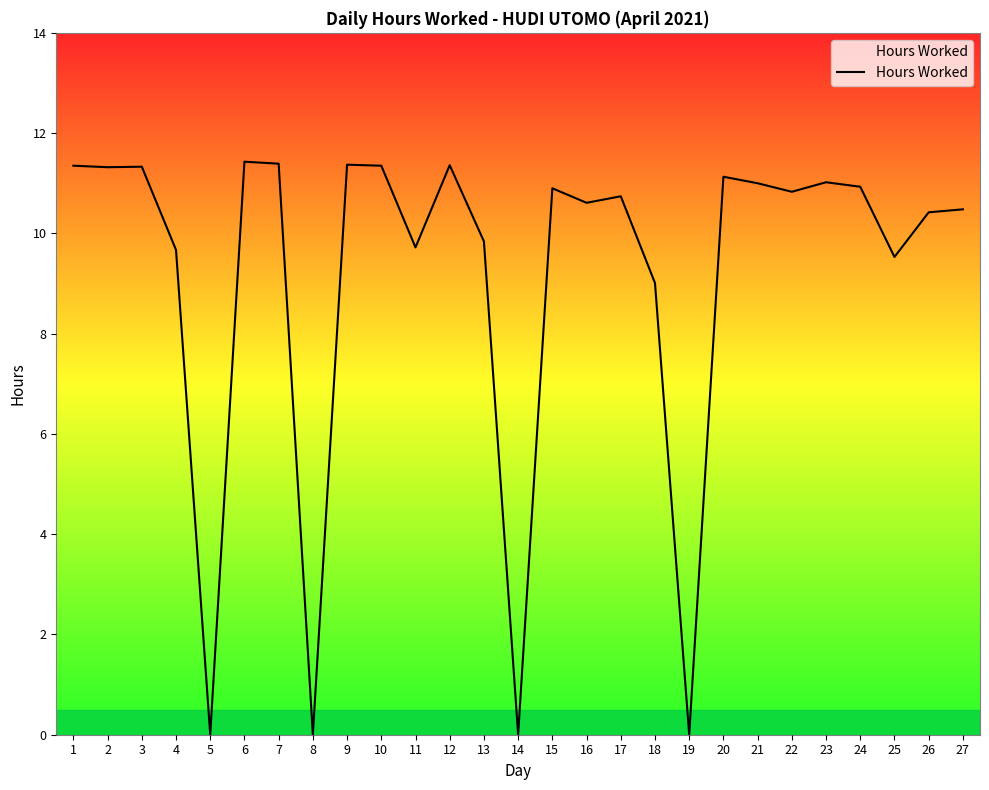

What is the difference between the maximum and minimum values?

11.4